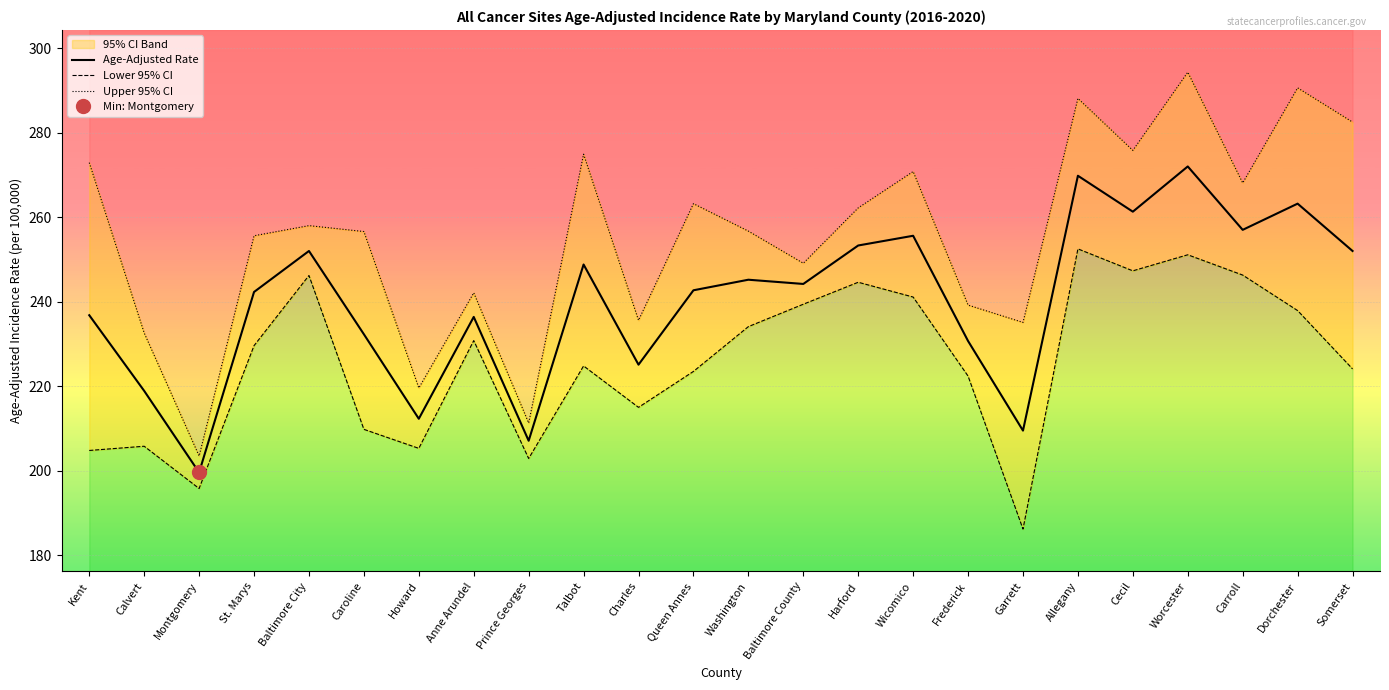

At which label is Lower 95% CI closest to 219?

Frederick